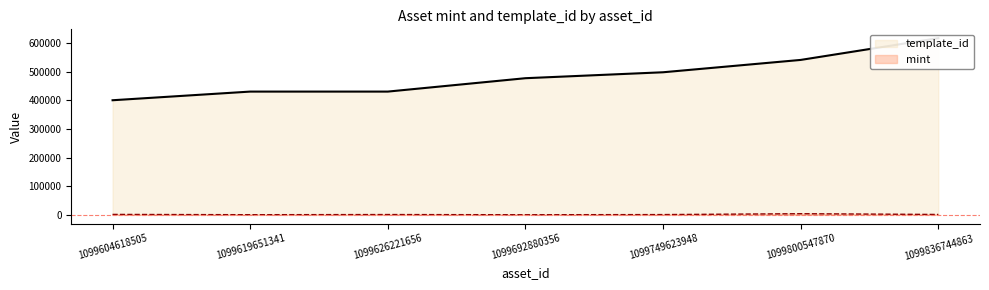

Reading left to right, list all the values displayed in this chart.

mint: 1099604618505=1393	1099619651341=364	1099626221656=937	1099692880356=245	1099749623948=818	1099800547870=3855	1099836744863=1222
template_id: 1099604618505=400511	1099619651341=430770	1099626221656=430770	1099692880356=477559	1099749623948=498304	1099800547870=541468	1099836744863=617507